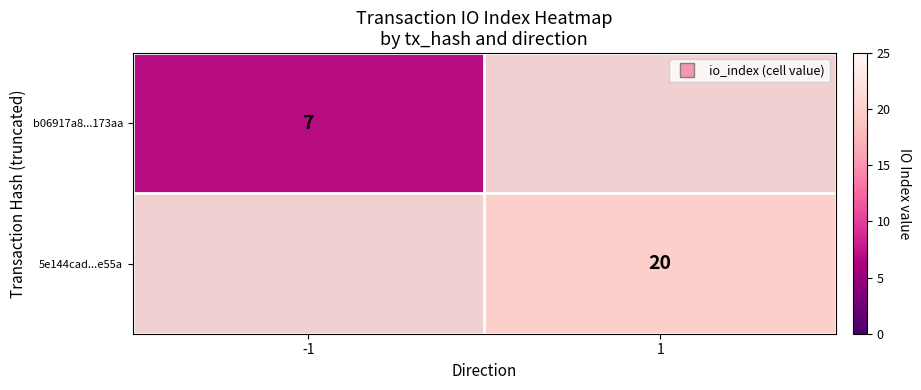

Which has a higher value, -1 or 1?

1